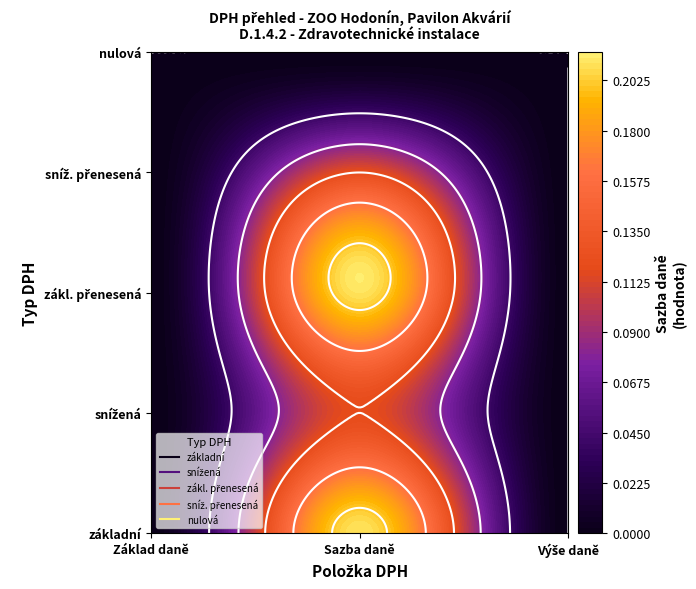

At which category is the sum across all series the highest?

Sazba daně